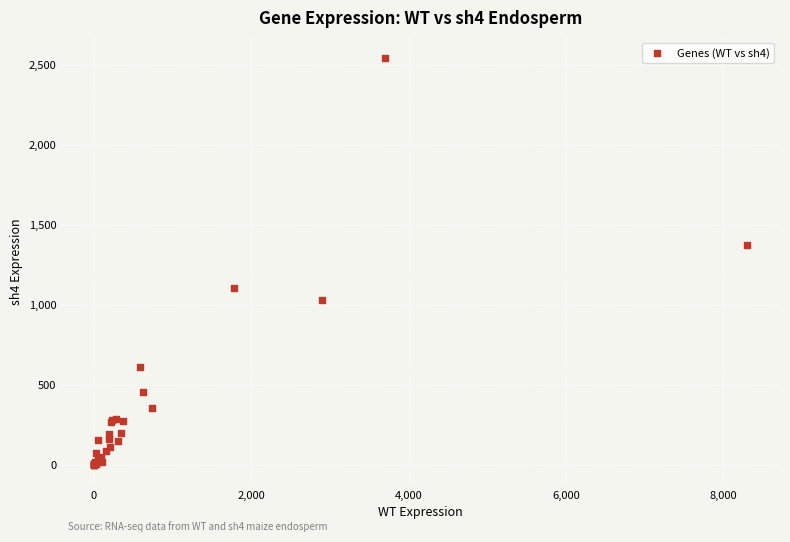

What Y value in the scatter plot is closest to 1272?

1371.7